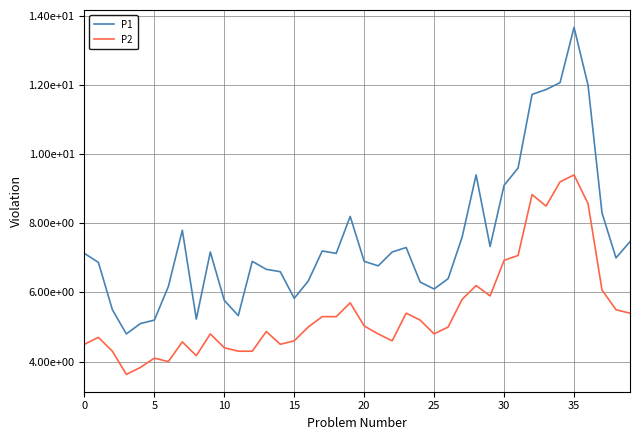

What are all the series names shown in the legend?

P1, P2